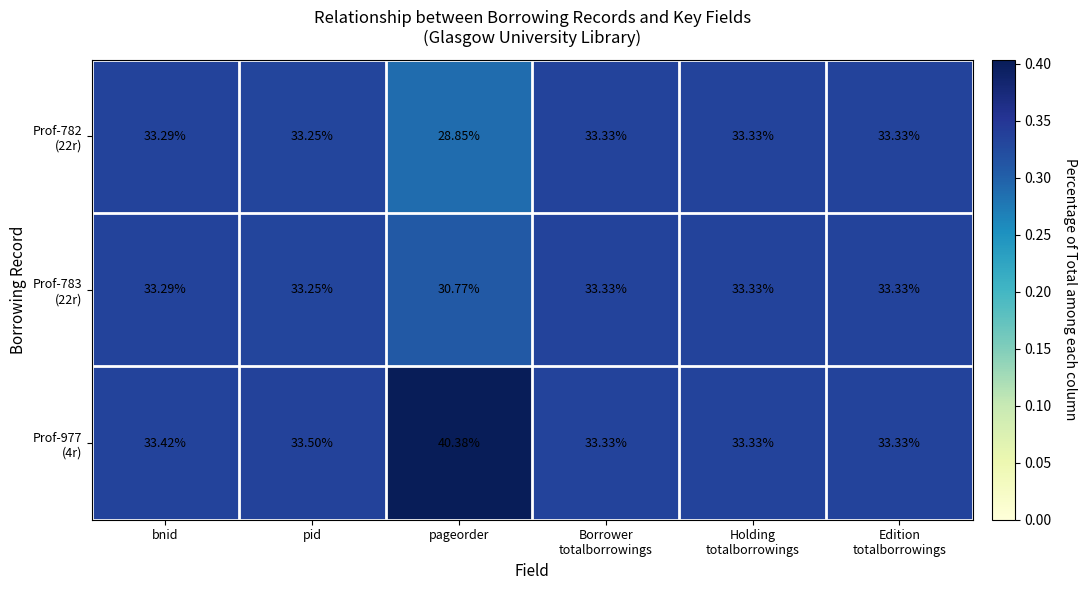

Which label corresponds to the smallest value in the chart?

pageorder